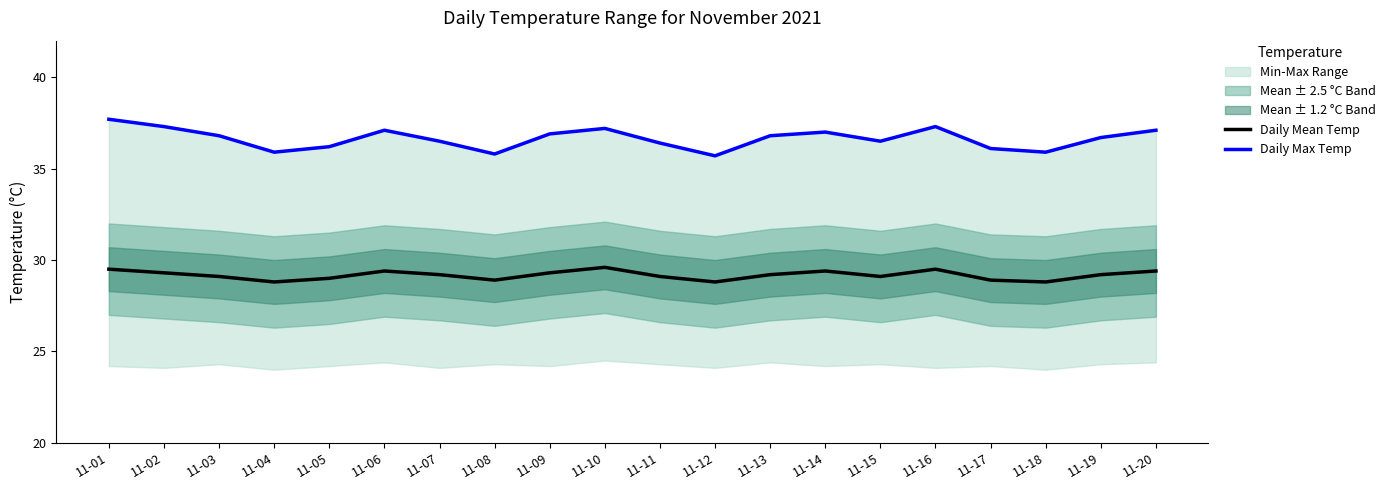

What is the lowest value of the Daily Mean Temp series?

28.8